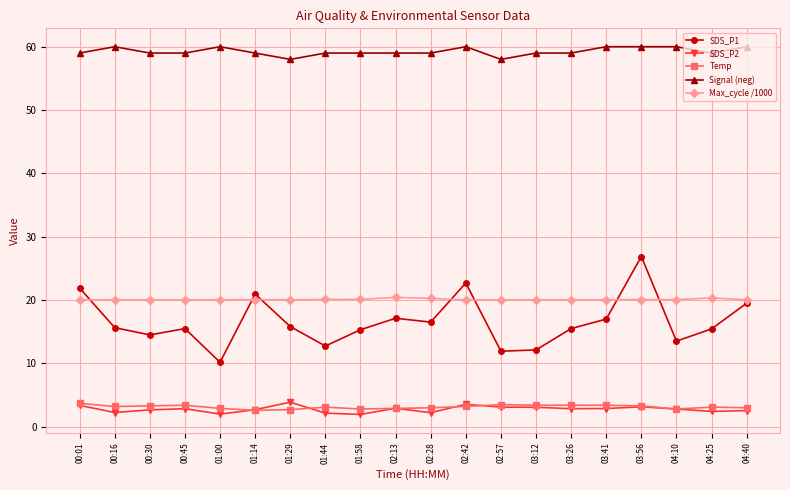

How many categories are shown in the chart?

20